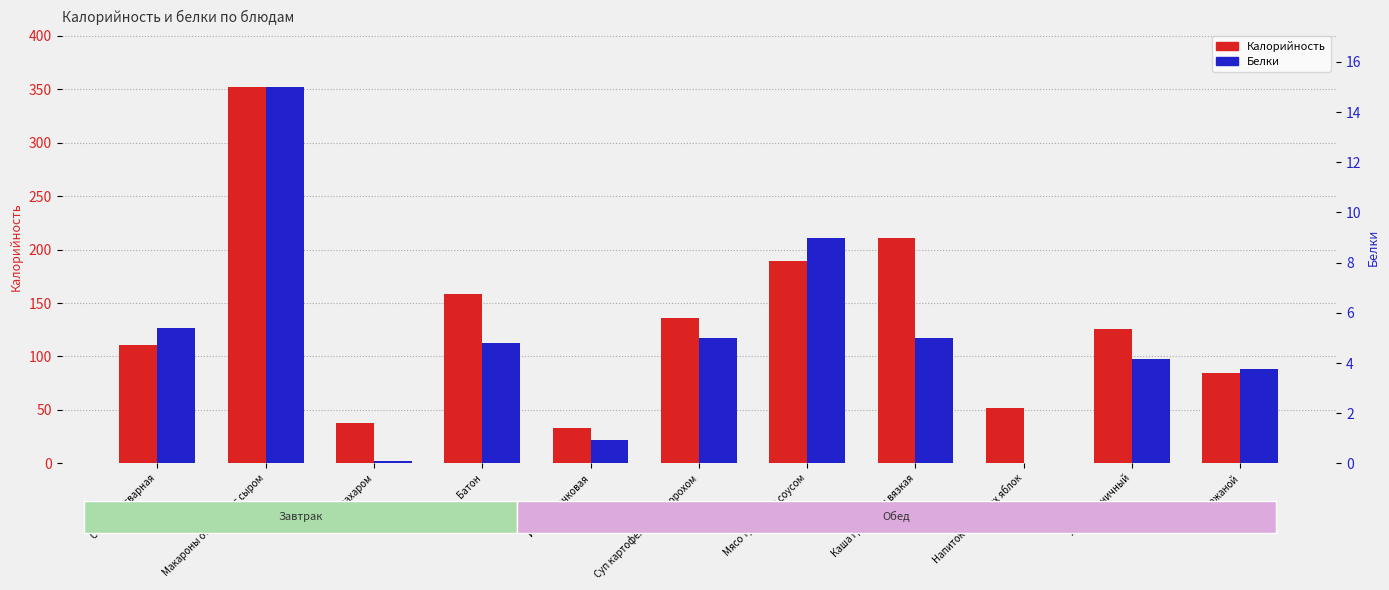

Which category has the lowest value across all series?

Напиток из свежих яблок